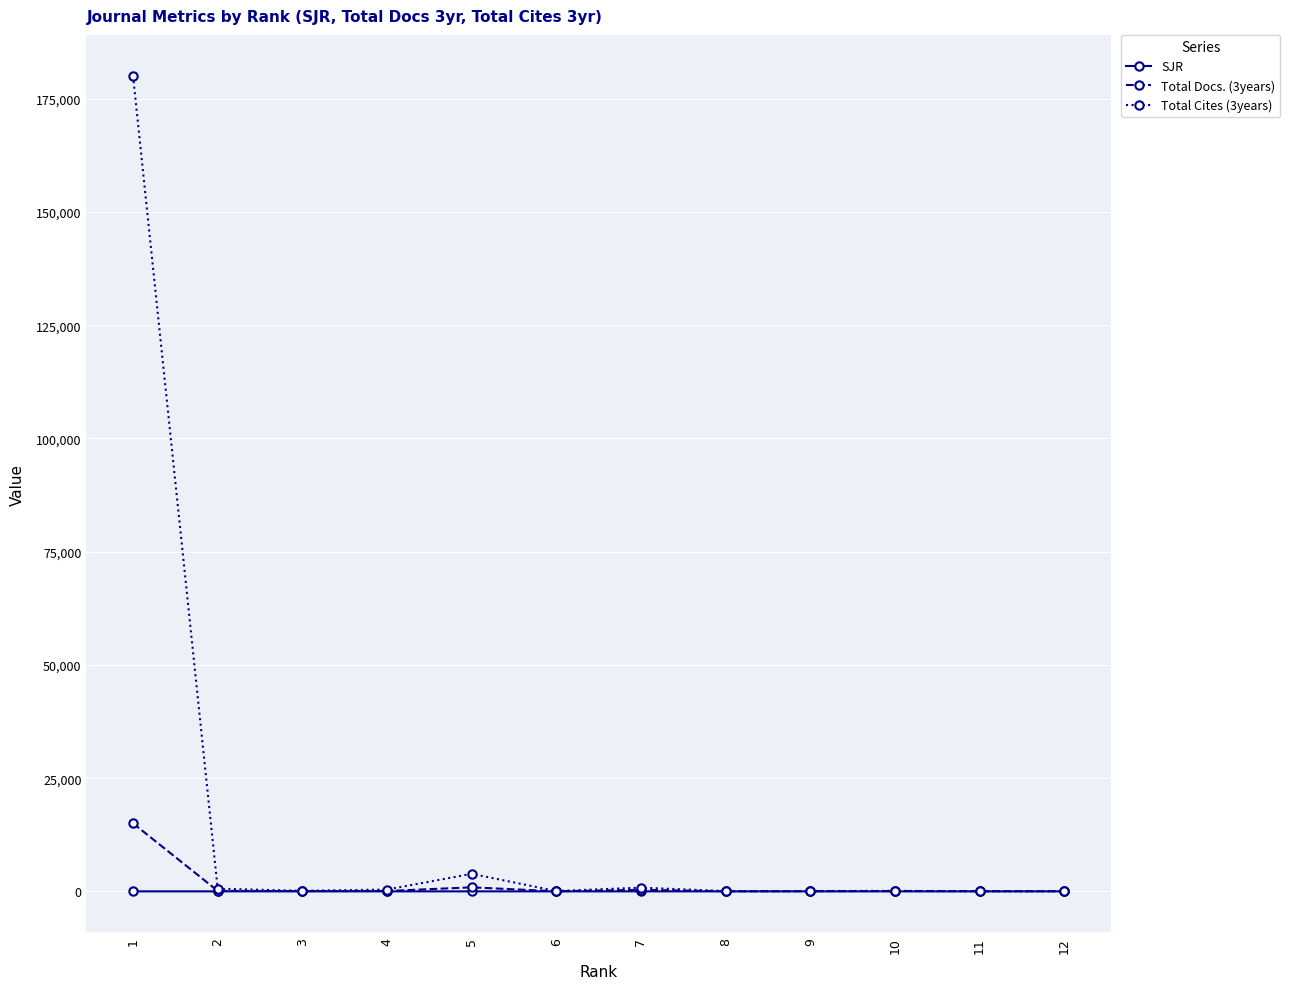

Which series has the largest range (max minus min)?

Total Cites (3years)